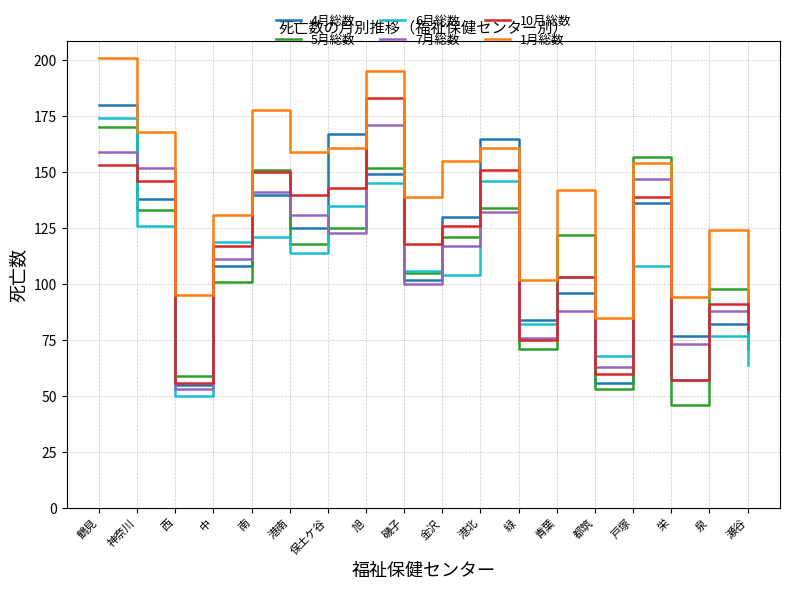

Does the chart have visible grid lines?

Yes